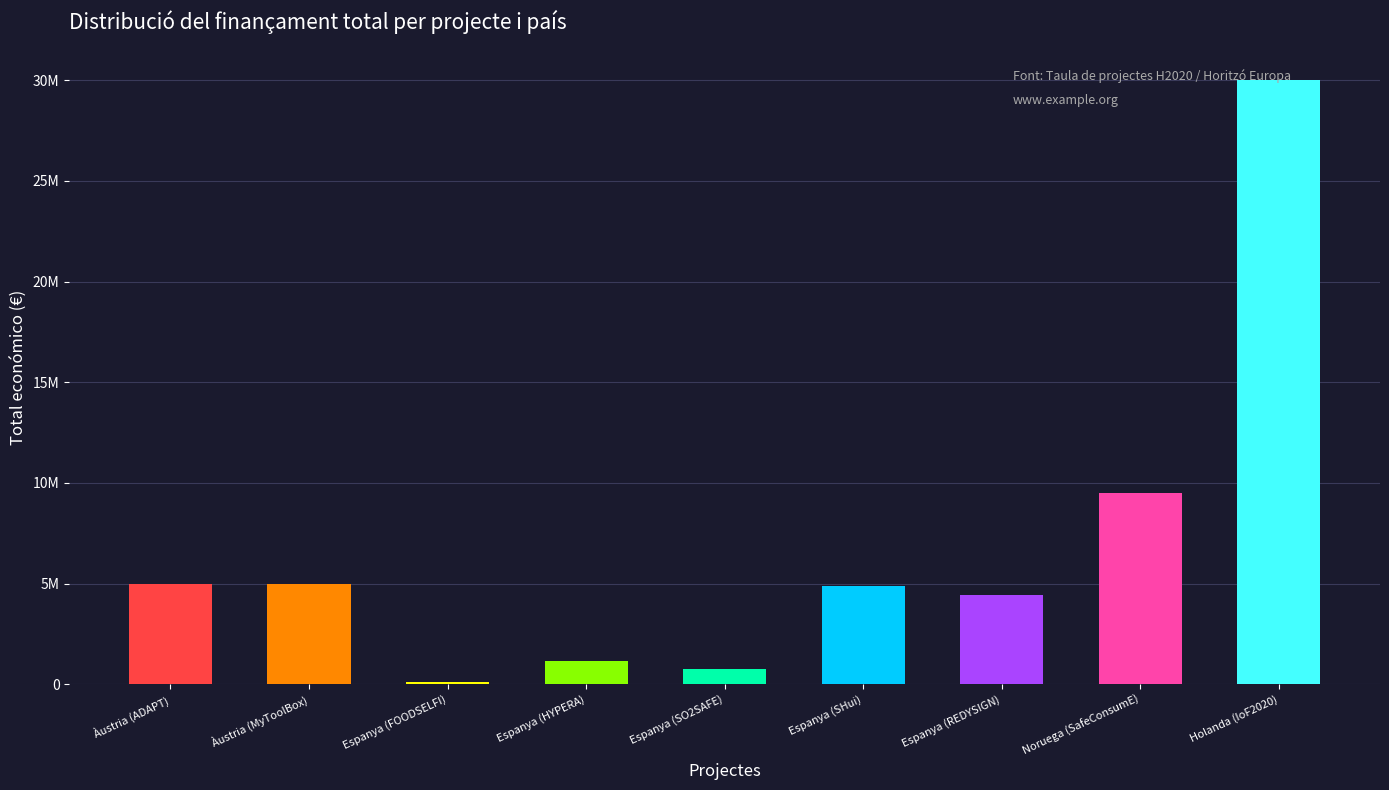

Does the chart contain any negative values?

No